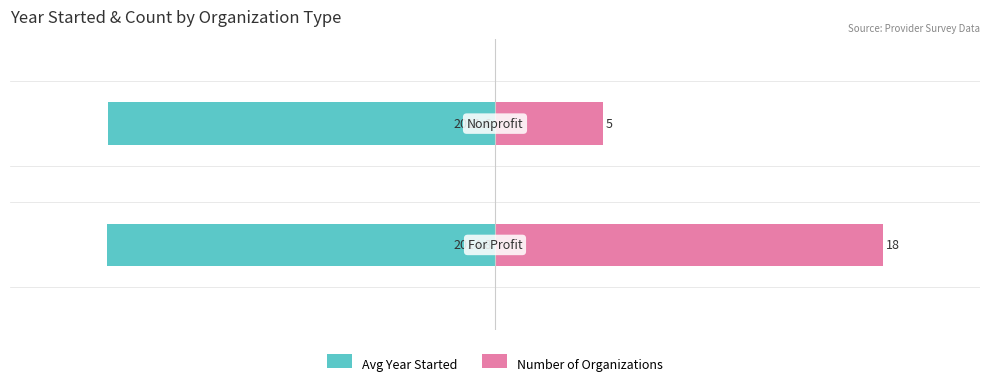

The Number of Organizations series shows 87.0 at −80. True or false?

False